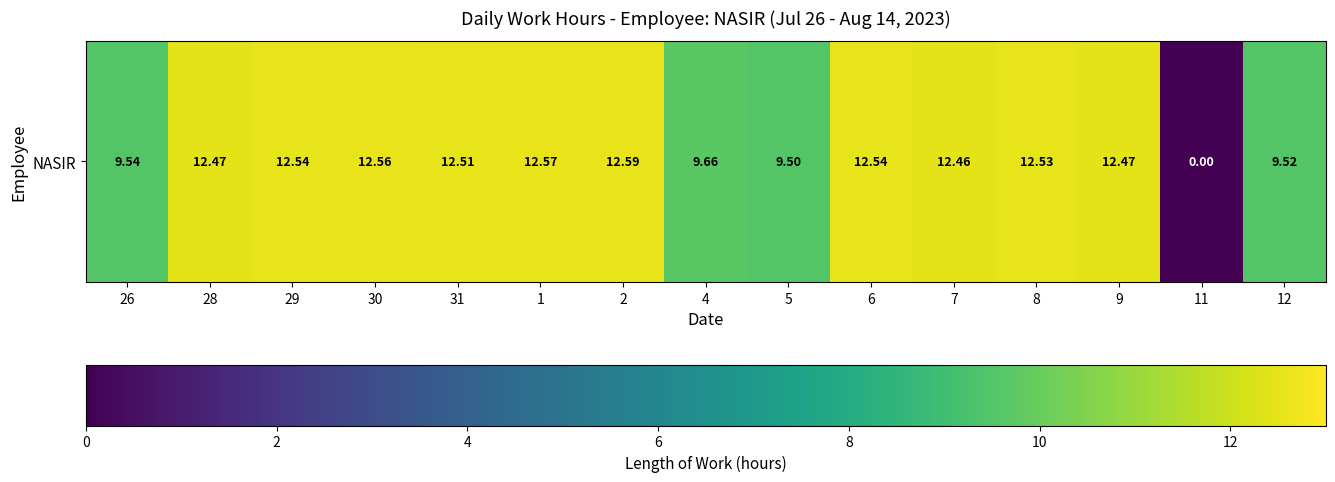

At which category does the chart reach its peak across all series?

2